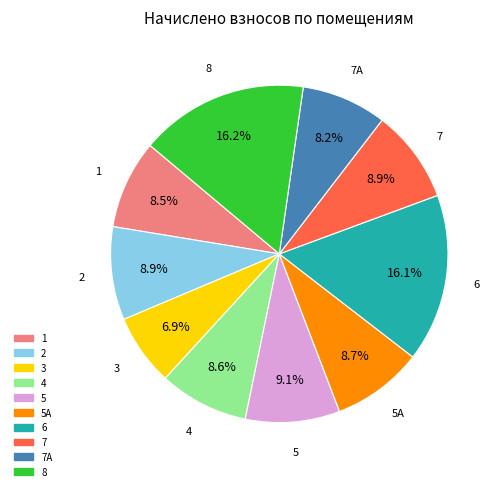

Does any single category account for the majority?

No